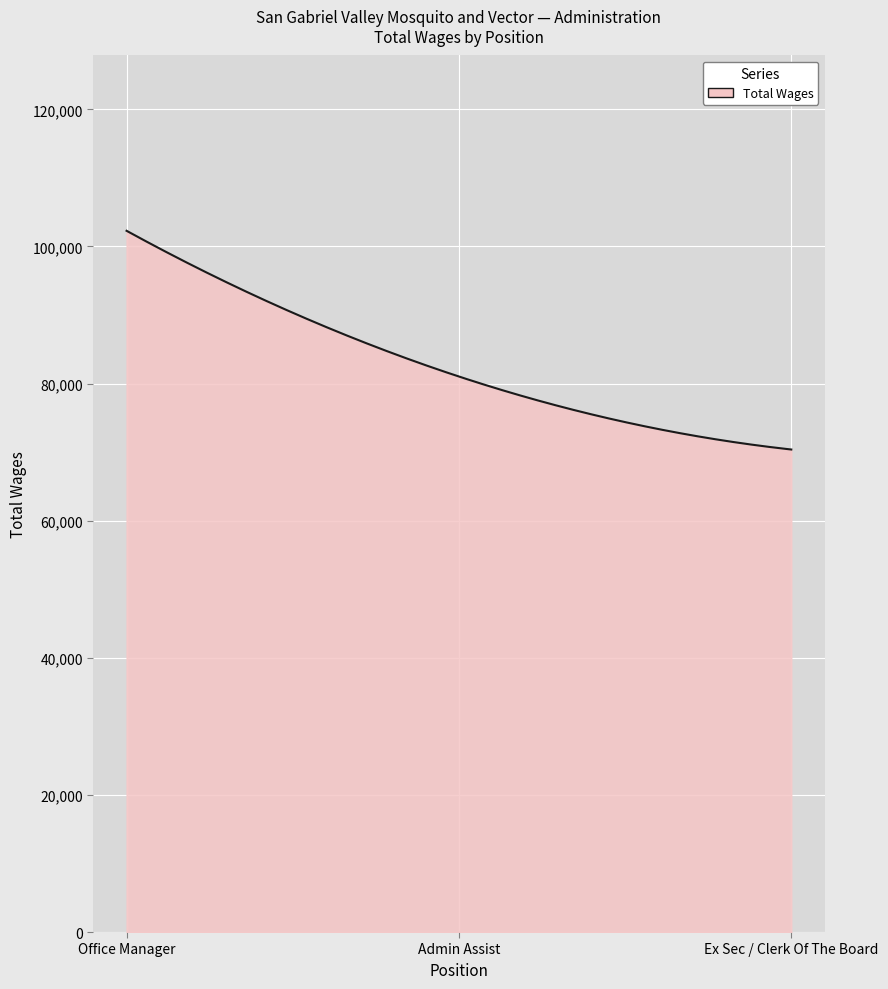

What is the average value?

82806.3